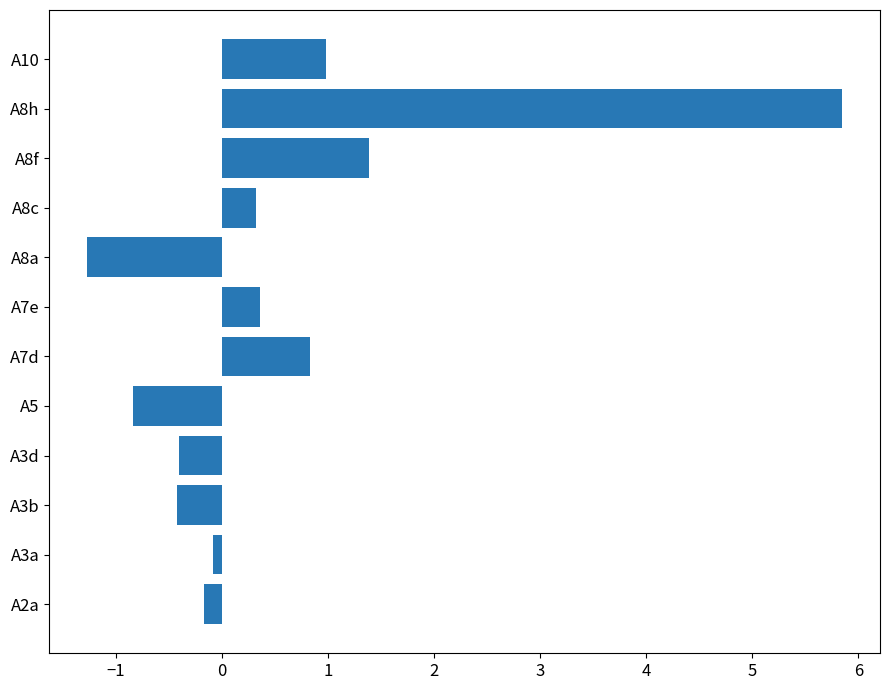

The chart shows a value of -0.2 at A2a. True or false?

True